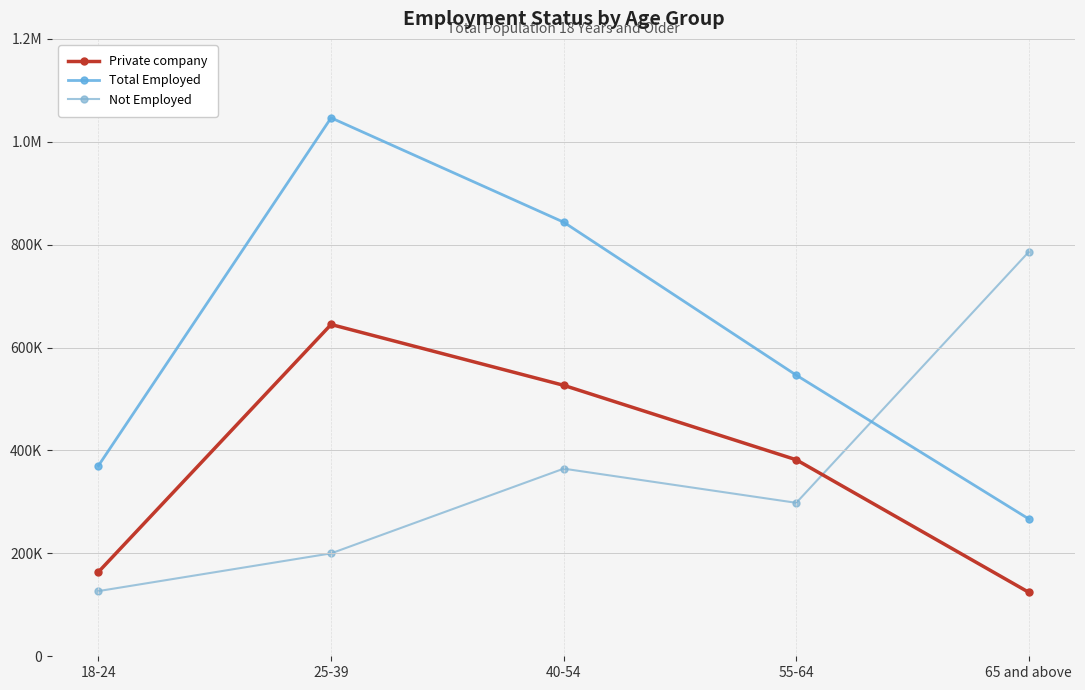

At which label is Private company closest to 384576?

55-64